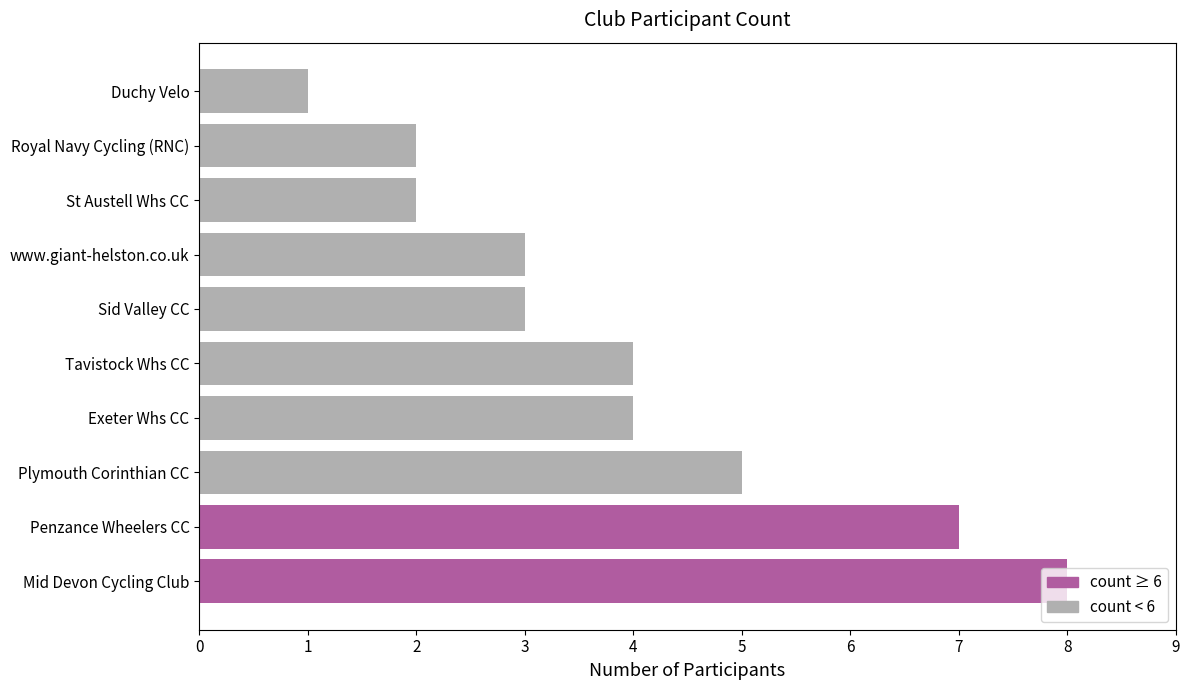

What is the value of the Number of Participants bar at the 5th from the left?

4